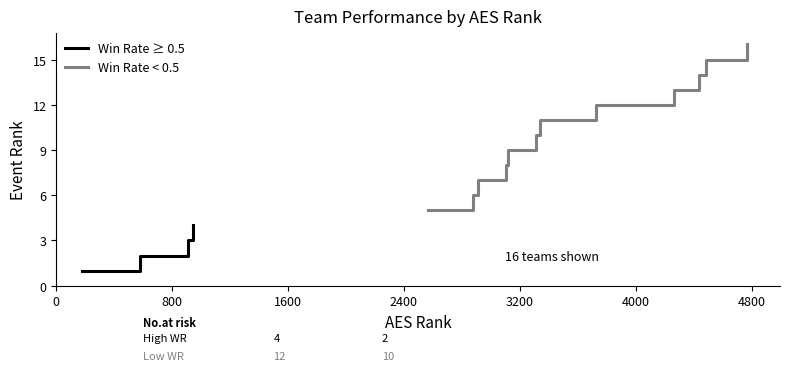

What is the highest value of the Win Rate ≥ 0.5 series?

4